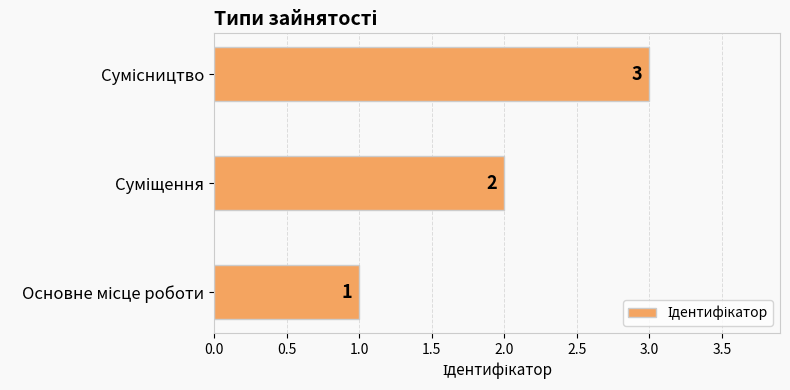

What is the sum of all values?

6